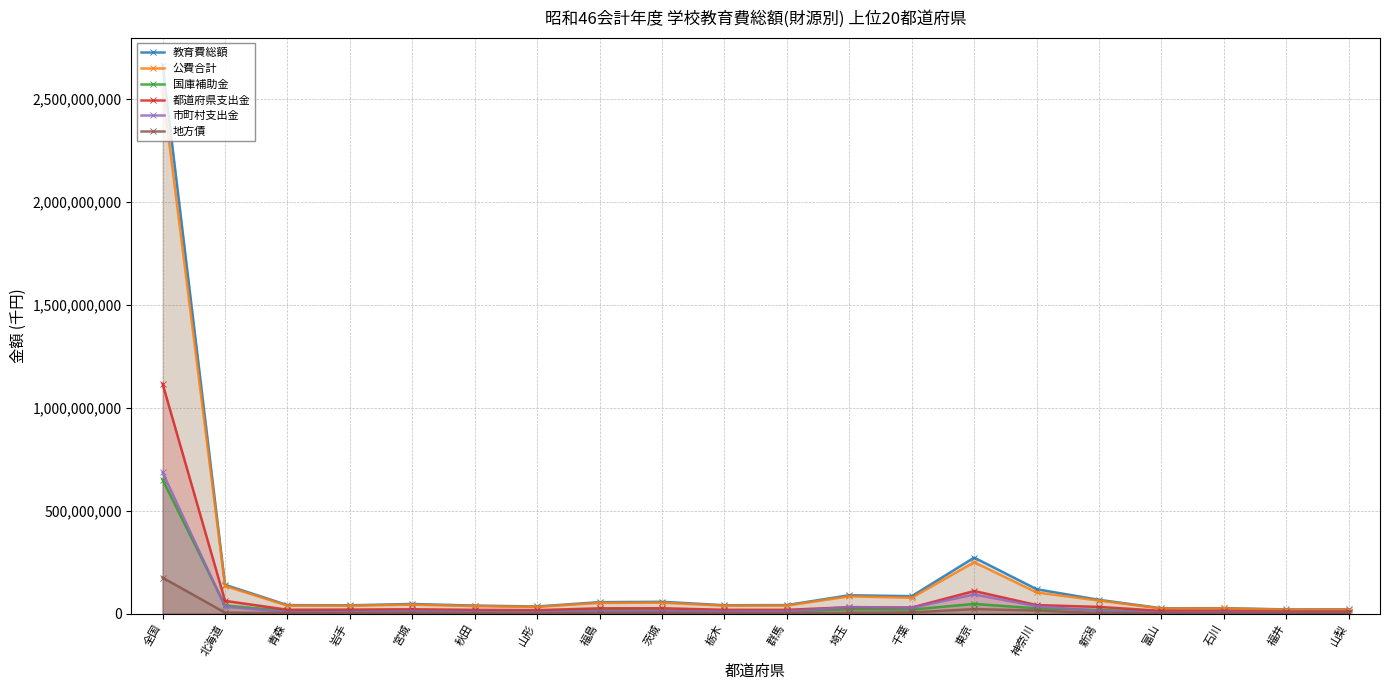

At which label does 地方債 reach its peak?

全国